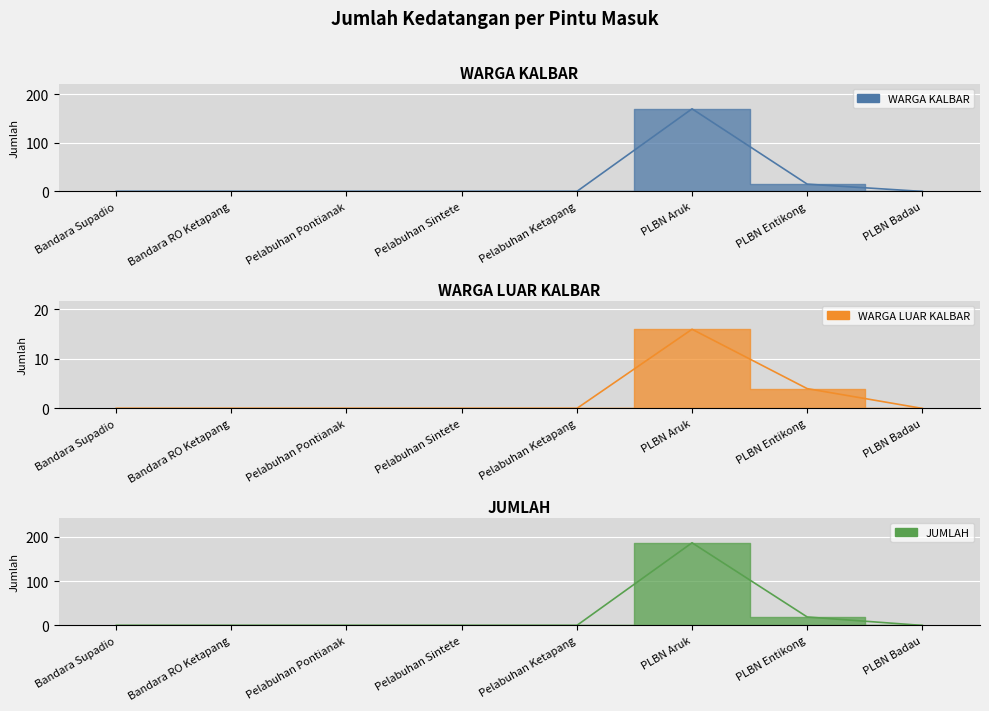

What is the label of the 6th point from the right?

Pelabuhan Pontianak